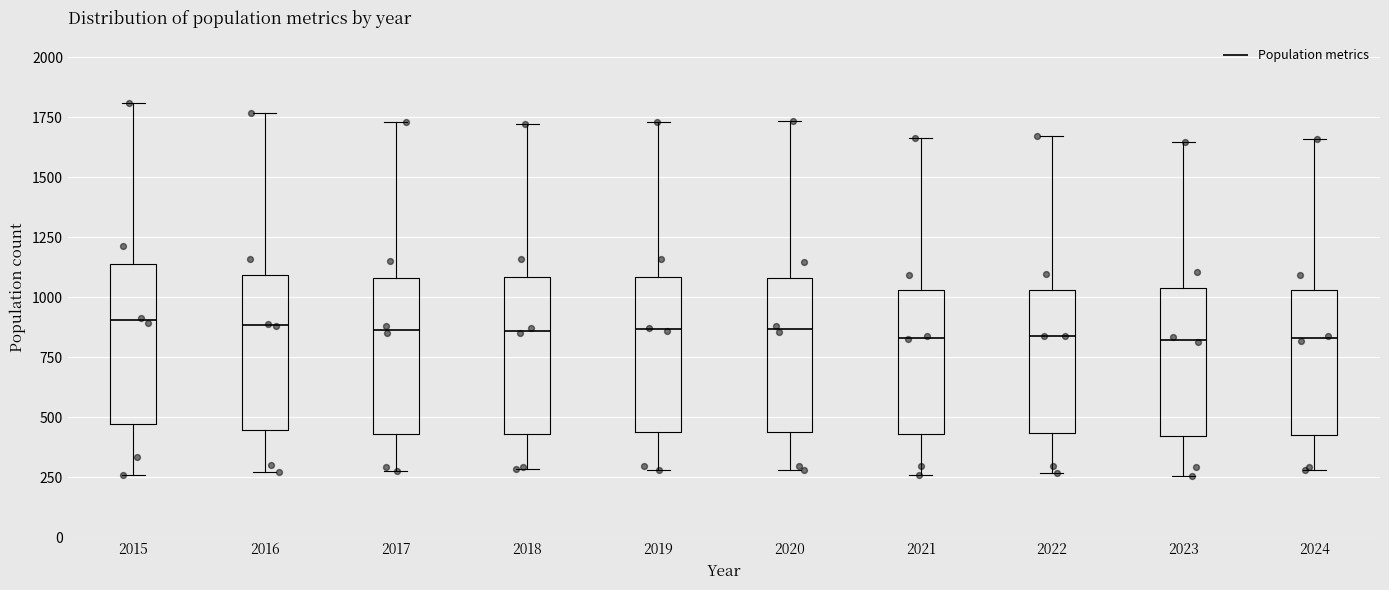

Reading left to right, read every box against the y-axis: the position of its median line, the range the box covers, and the ends of its whiskers. The values are not printed on the chart, so give them approximately, as read against the axis.

2015: median 900, box 450 to 1150, whiskers 250 to 1800
2016: median 900, box 450 to 1100, whiskers 250 to 1750
2017: median 850, box 450 to 1100, whiskers 300 to 1750
2018: median 850, box 450 to 1100, whiskers 300 to 1700
2019: median 850, box 450 to 1100, whiskers 300 to 1750
2020: median 850, box 450 to 1100, whiskers 300 to 1750
2021: median 850, box 450 to 1050, whiskers 250 to 1650
2022: median 850, box 450 to 1050, whiskers 250 to 1650
2023: median 800, box 400 to 1050, whiskers 250 to 1650
2024: median 850, box 450 to 1050, whiskers 300 to 1650